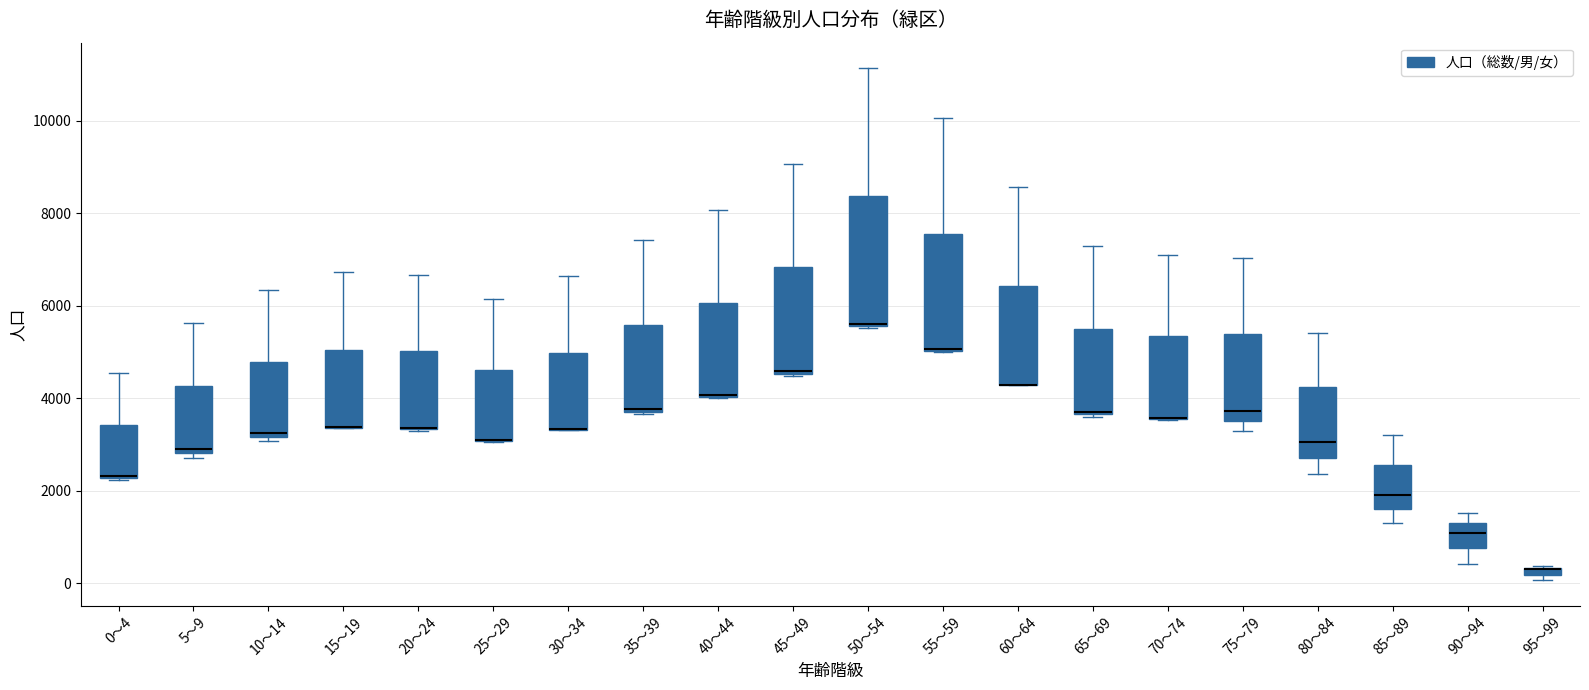

Where is the lower edge of the box for 95～99 on the y-axis? The values are not printed on the chart, so give them approximately, as read against the axis.

200